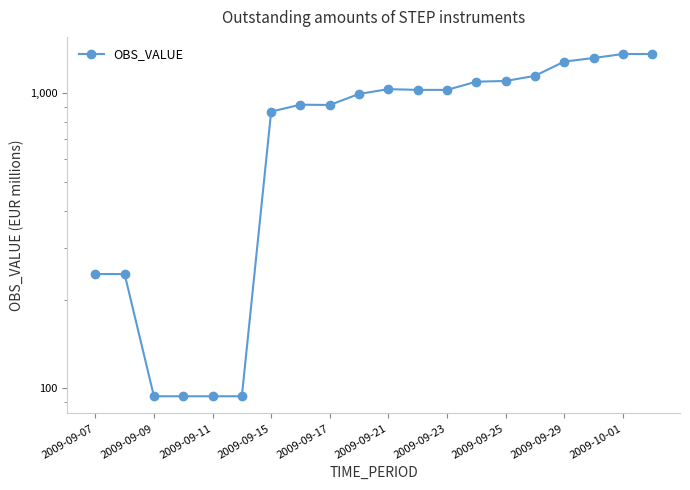

How many points are lower than both their immediate neighbors (excluding endpoints)?

1